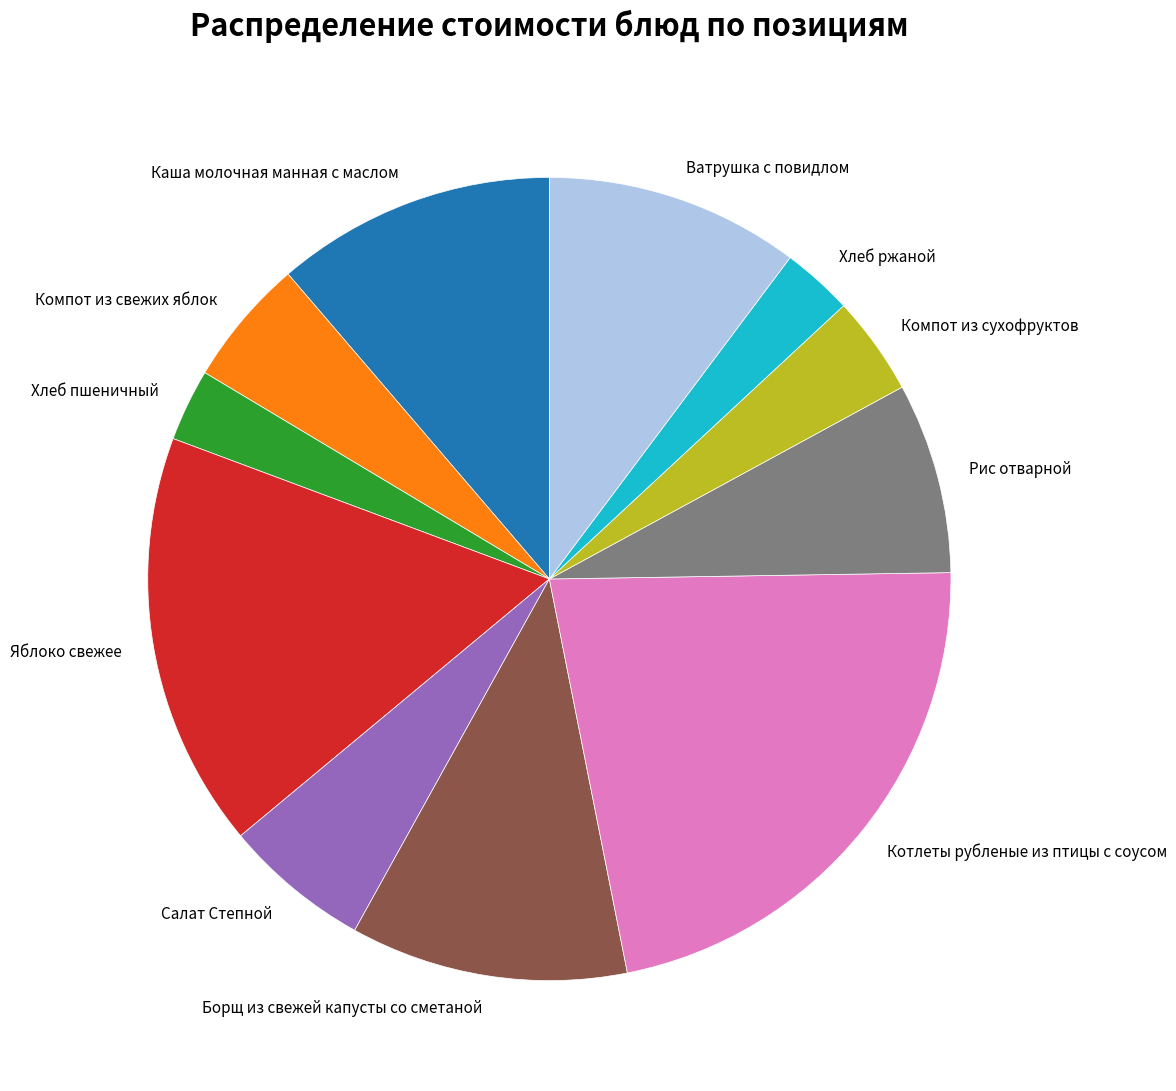

Between Компот из свежих яблок and Компот из сухофруктов, which is larger?

Компот из свежих яблок